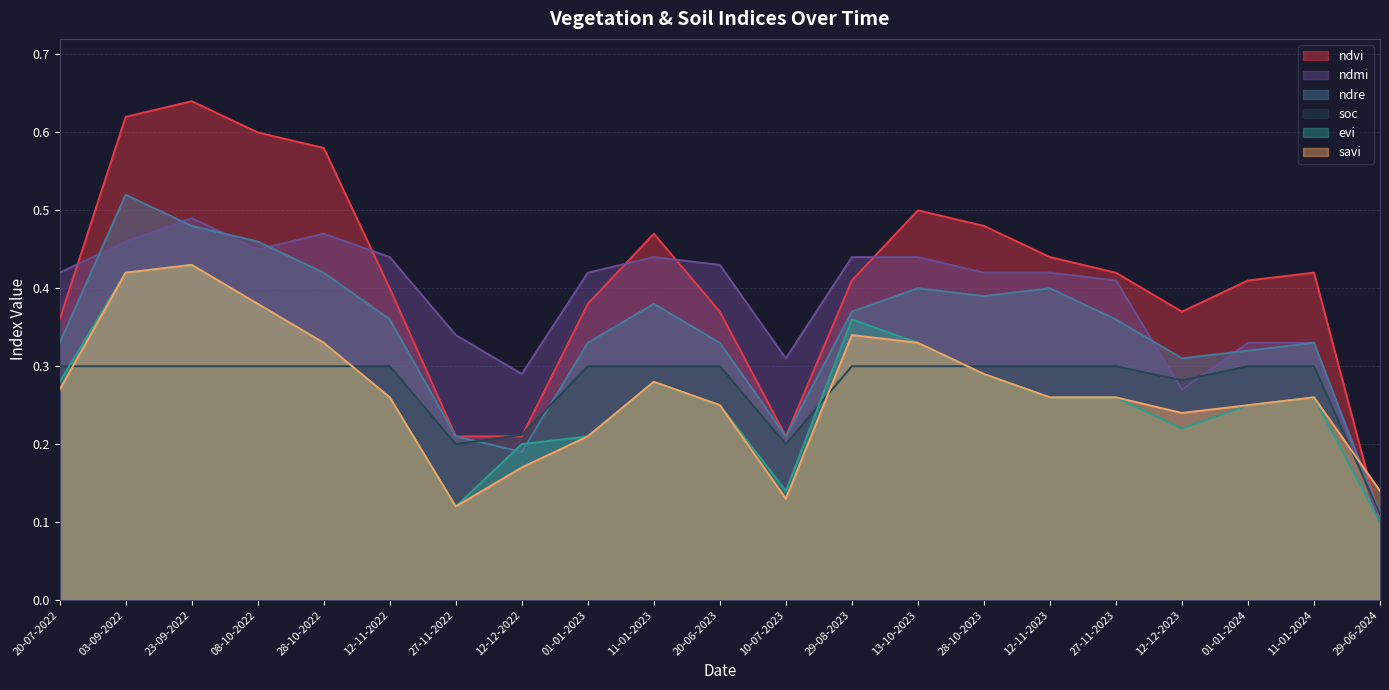

At how many categories does at least one series exceed 0?

21